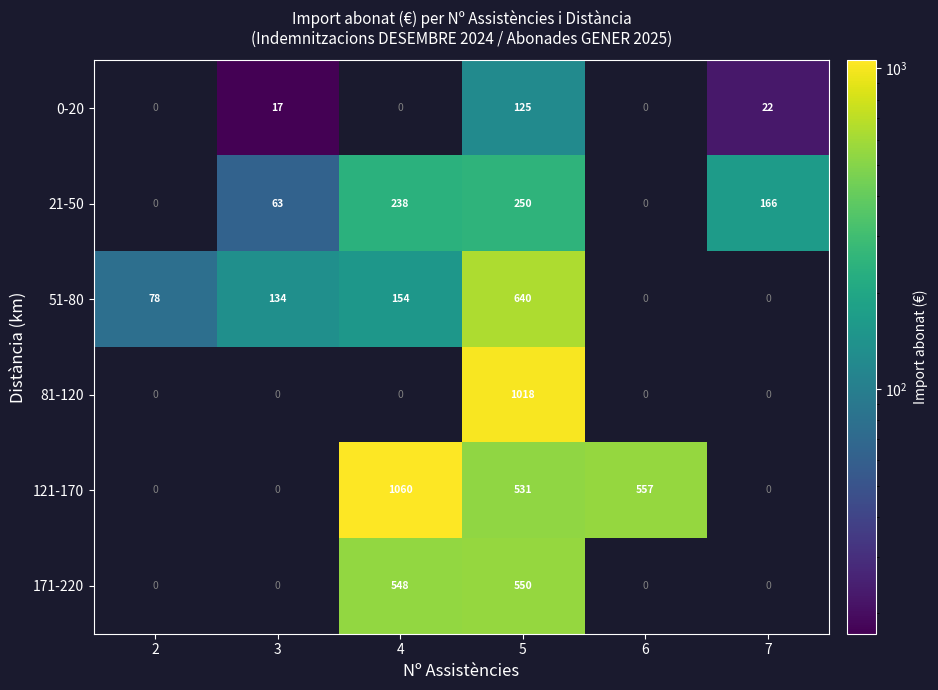

The 21-50 series shows 103.5 at 3. True or false?

False